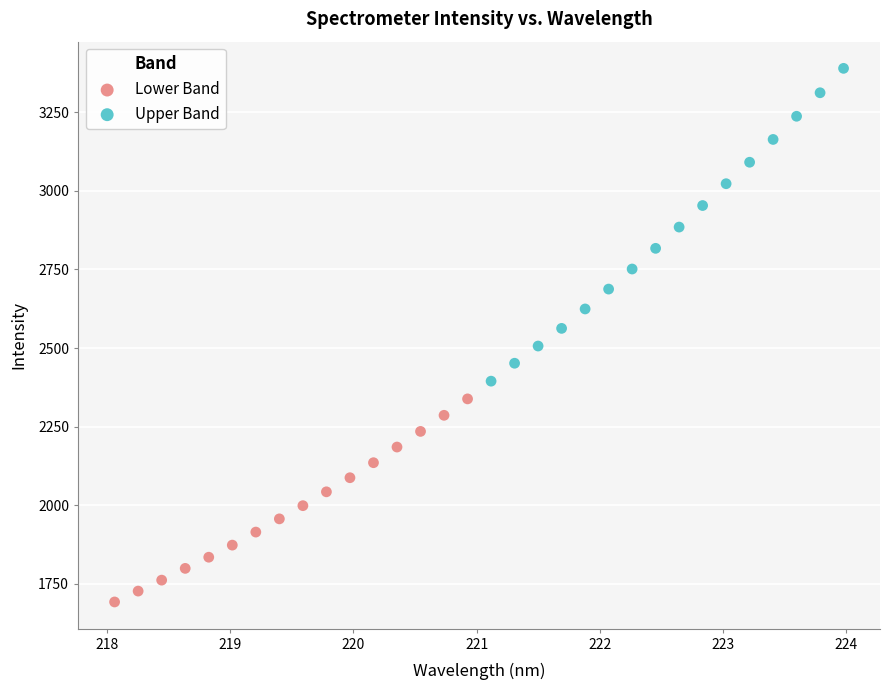

Which series has the largest Y range (max minus min)?

Upper Band